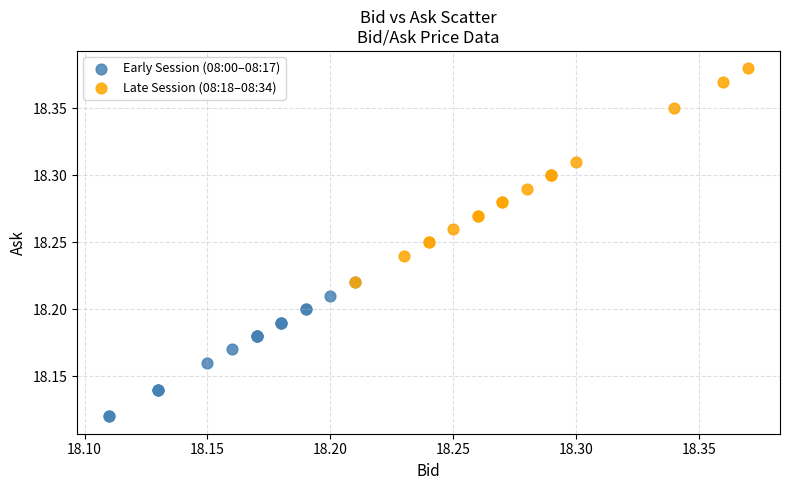

Which series has the largest Y range (max minus min)?

Late Session (08:18–08:34)